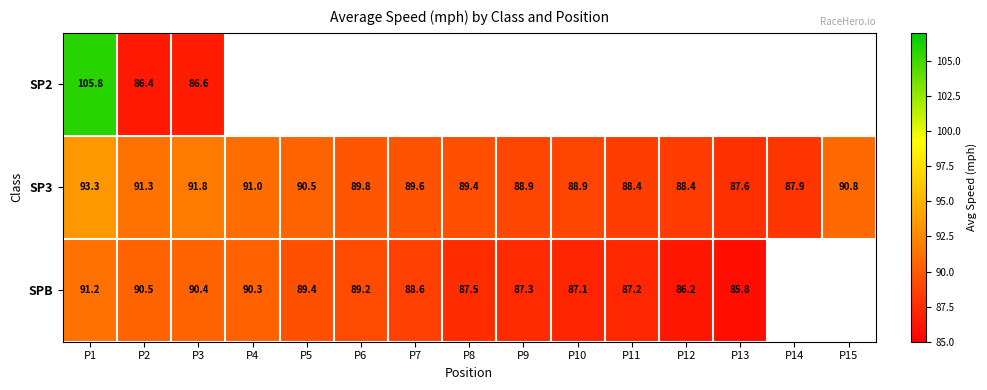

What value does the SP3 series have at P6?

89.8